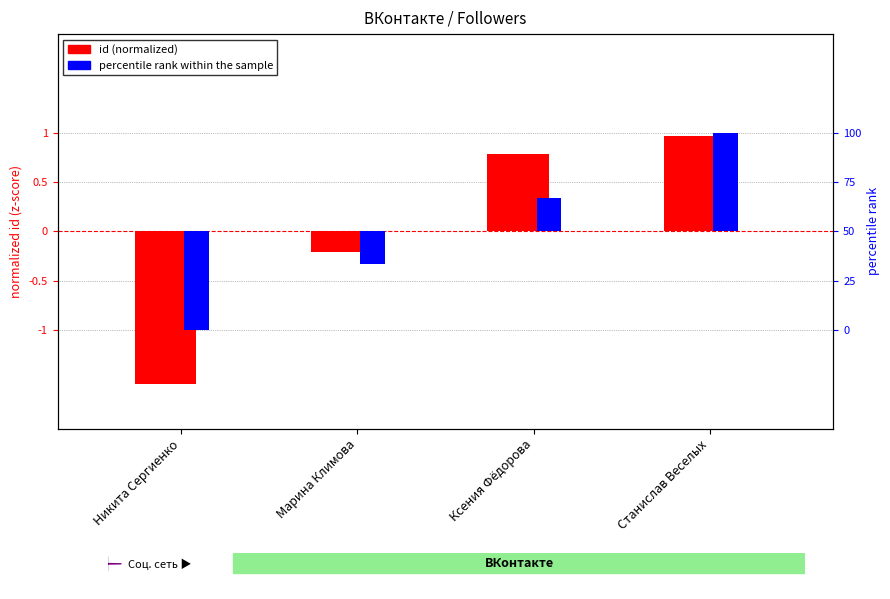

The percentile rank within the sample series shows 1.0 at Станислав Веселых. True or false?

True